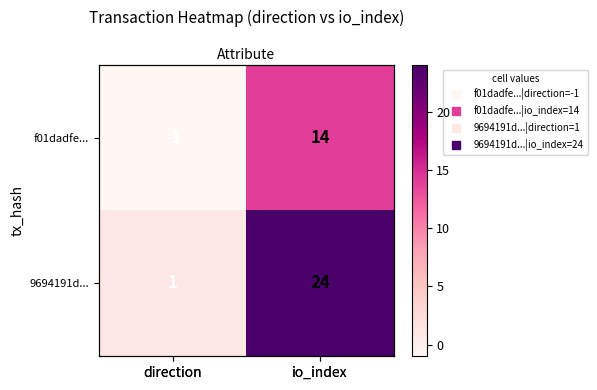

At how many categories does at least one series exceed 23?

1